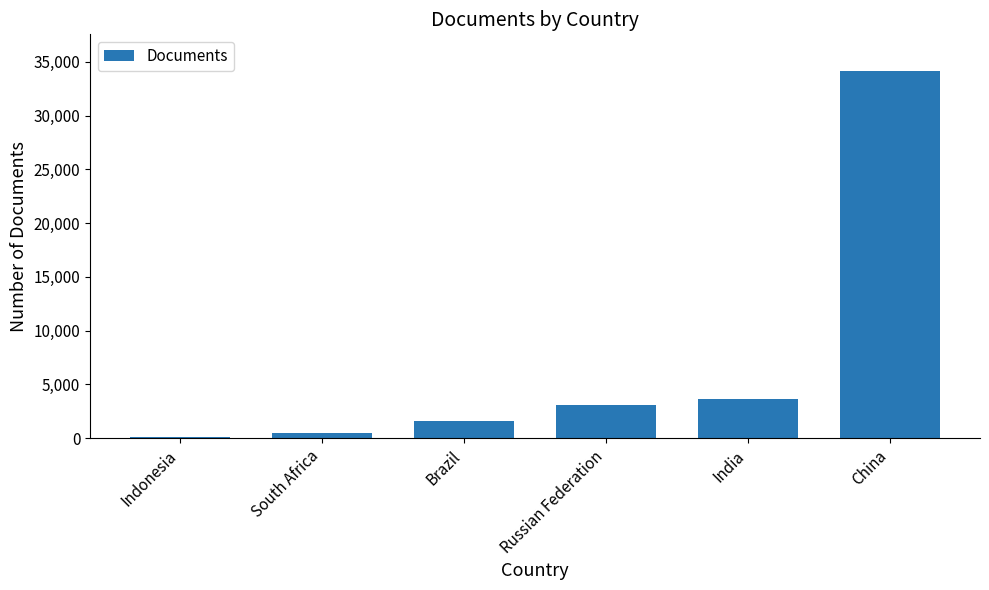

Reading left to right, extract all data points from this chart.

69	453	1634	3117	3635	34153